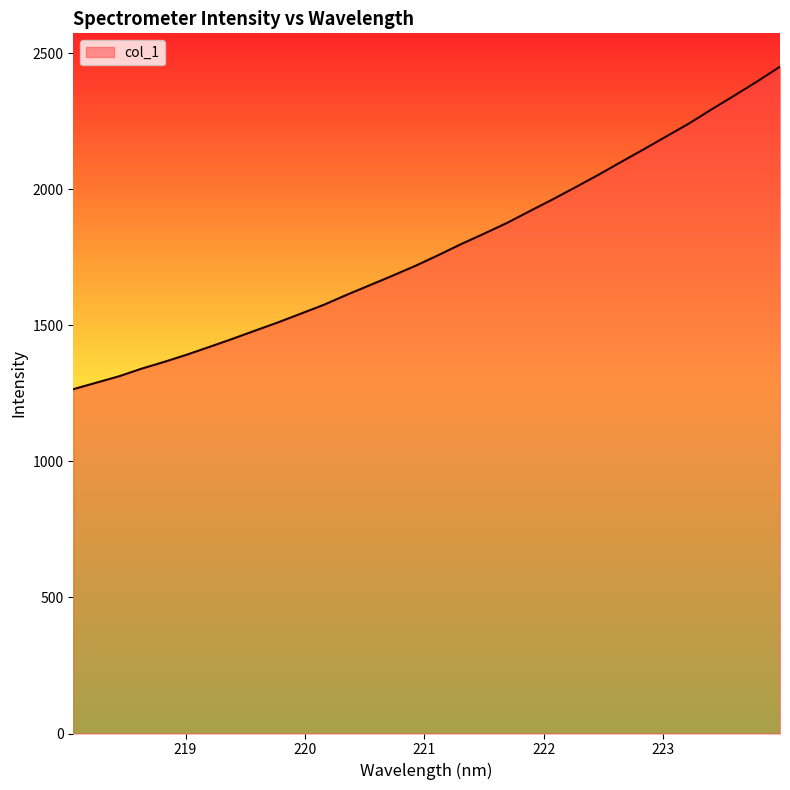

What is the greatest value displayed?

2451.4